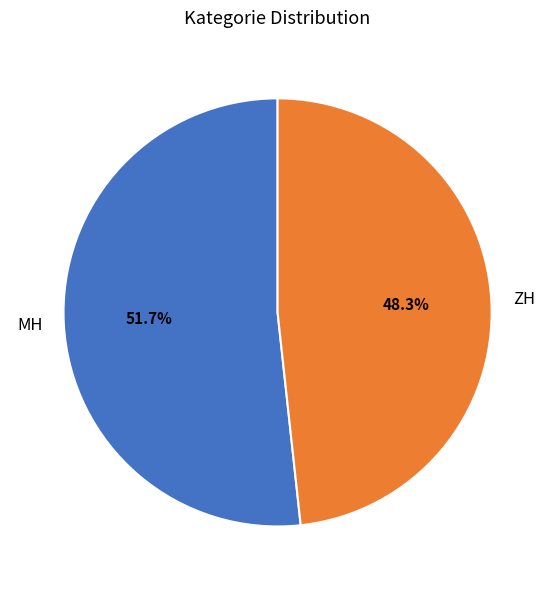

How many slices are in this pie chart?

2